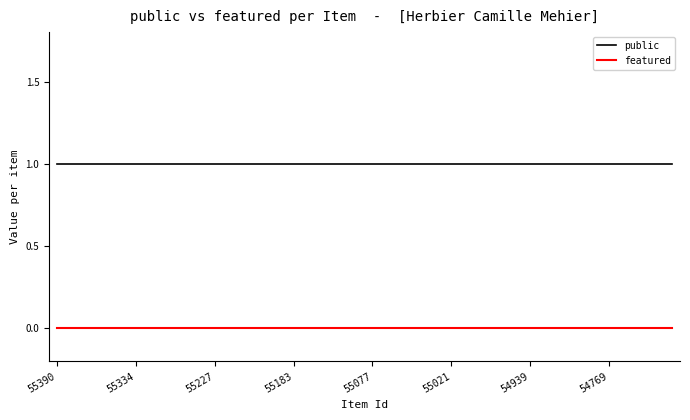

What are all the series names shown in the legend?

public, featured